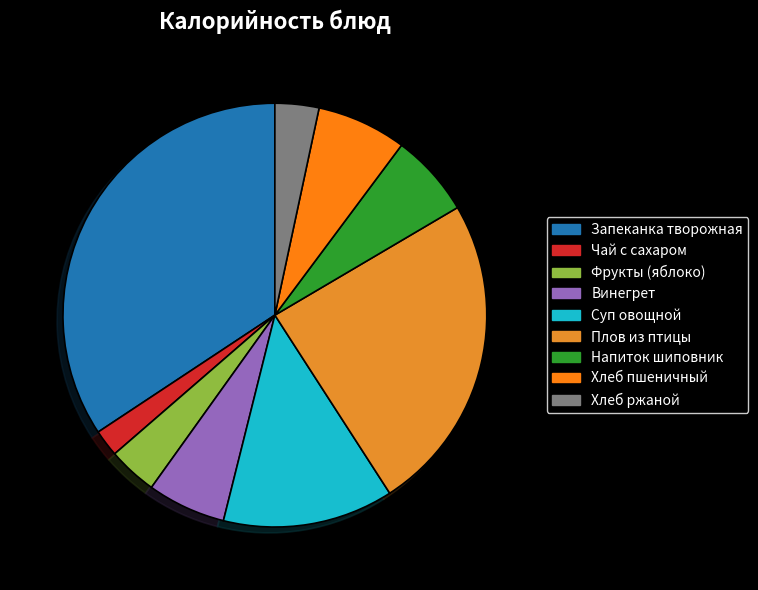

Is there any slice that represents more than half of the pie?

No